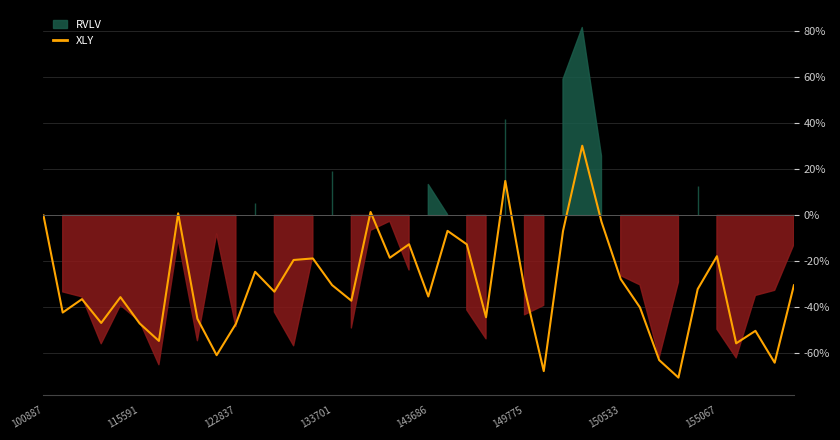

What is the change in value from 31 to 33?

-30.5